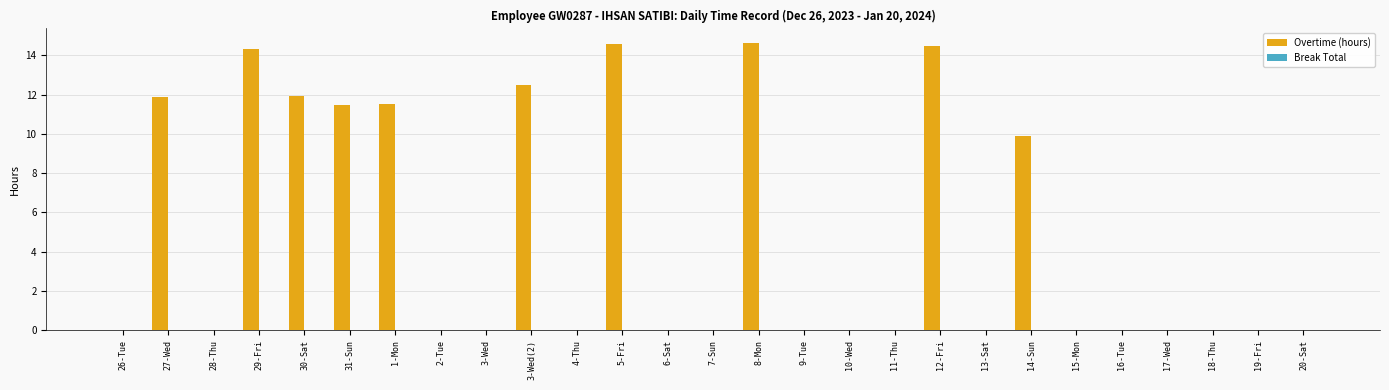

What is the greatest value displayed?

14.6